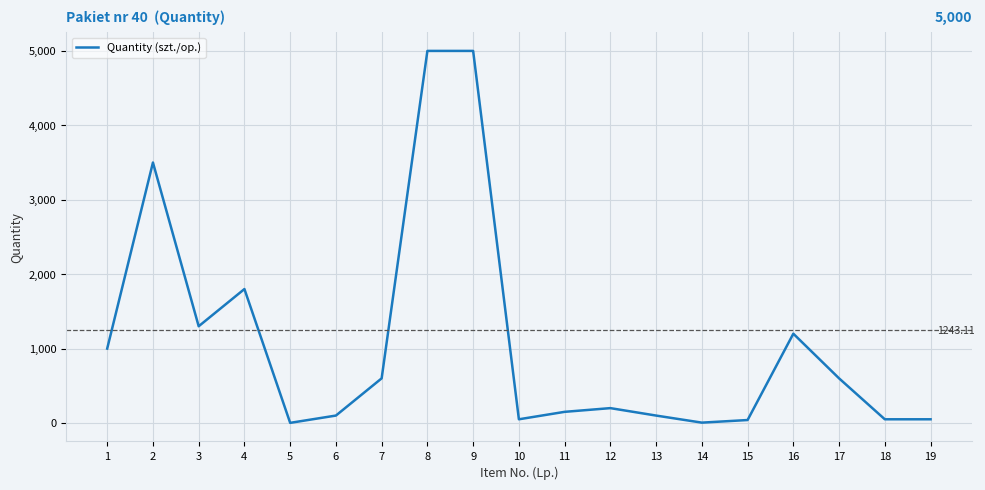

What is the change in value from 2 to 15?

-3460